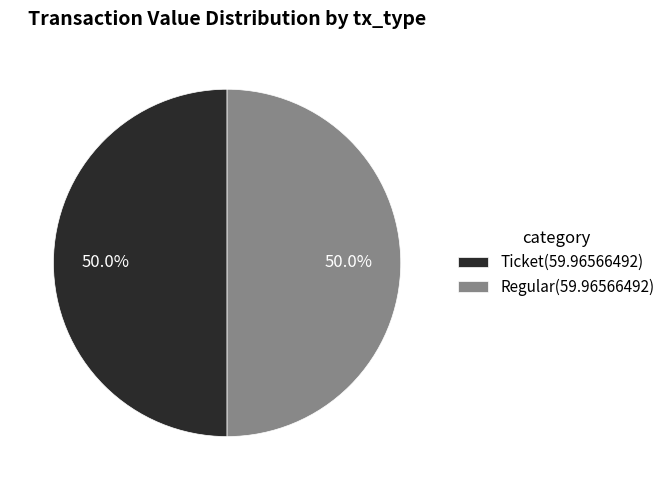

How many segments does this pie chart have?

2